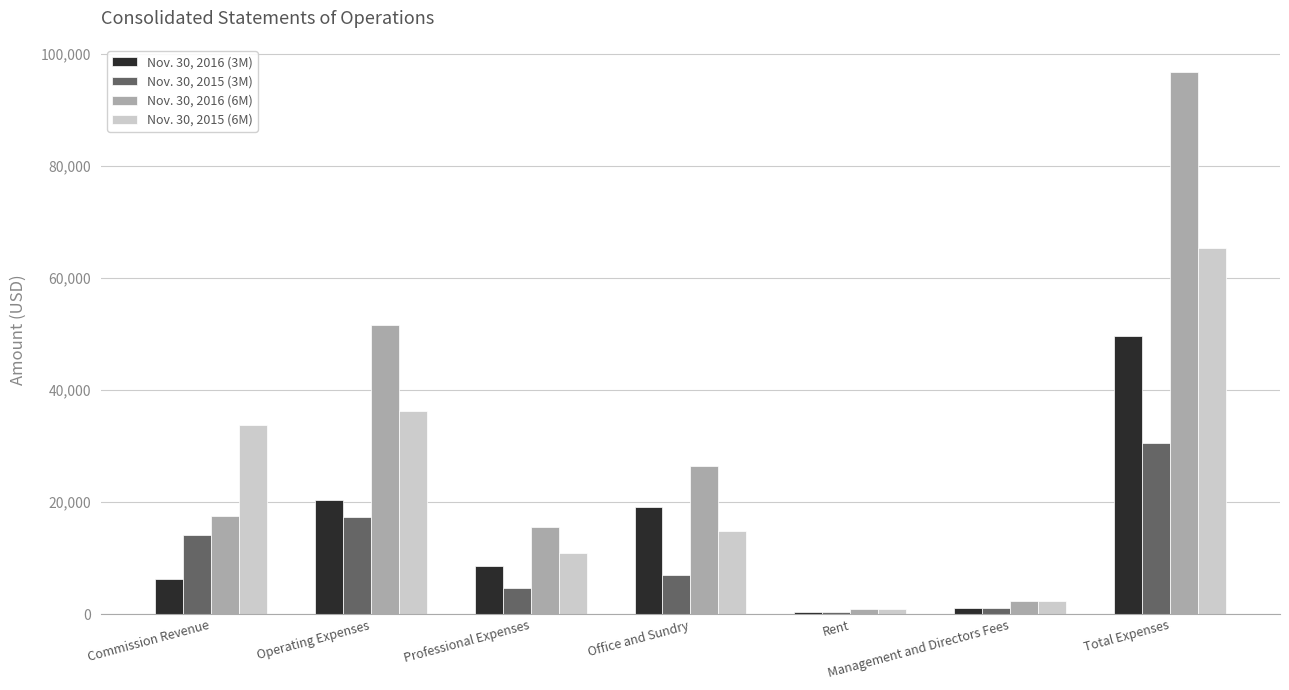

Rank the series at Total Expenses from lowest to highest value.

Nov. 30, 2015 (3M), Nov. 30, 2016 (3M), Nov. 30, 2015 (6M), Nov. 30, 2016 (6M)